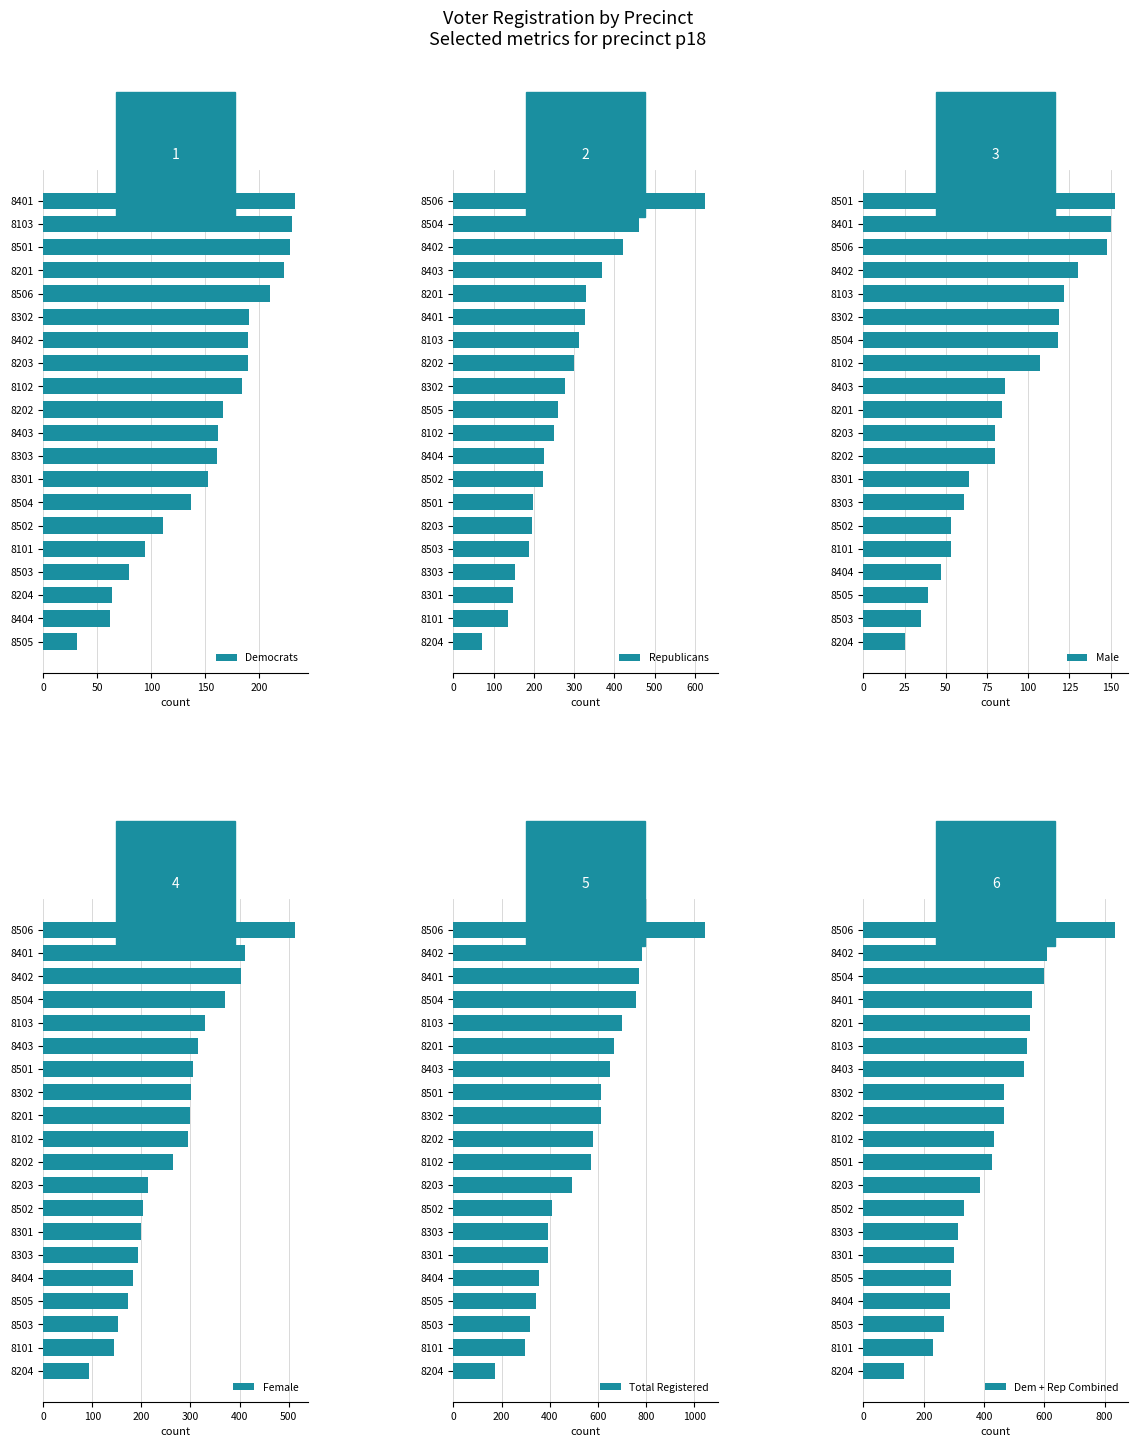

Reading left to right, what are all the values shown in this chart?

Democrats: 31	62	64	79	94	111	137	152	161	162	166	184	189	189	190	210	223	228	230	233
Republicans: 71	135	148	154	189	196	197	224	225	250	260	277	300	312	327	329	369	421	461	626
Male: 25	35	39	47	53	53	61	64	80	80	84	86	107	118	119	122	130	148	150	153
Female: 94	145	153	173	184	194	199	204	214	265	294	299	301	306	315	329	371	402	410	513
Total Registered: 171	299	320	344	355	391	393	409	493	573	581	612	614	649	666	701	759	771	784	1045
Dem + Rep Combined: 135	229	268	287	291	300	315	335	385	425	434	466	467	531	542	552	560	598	610	836